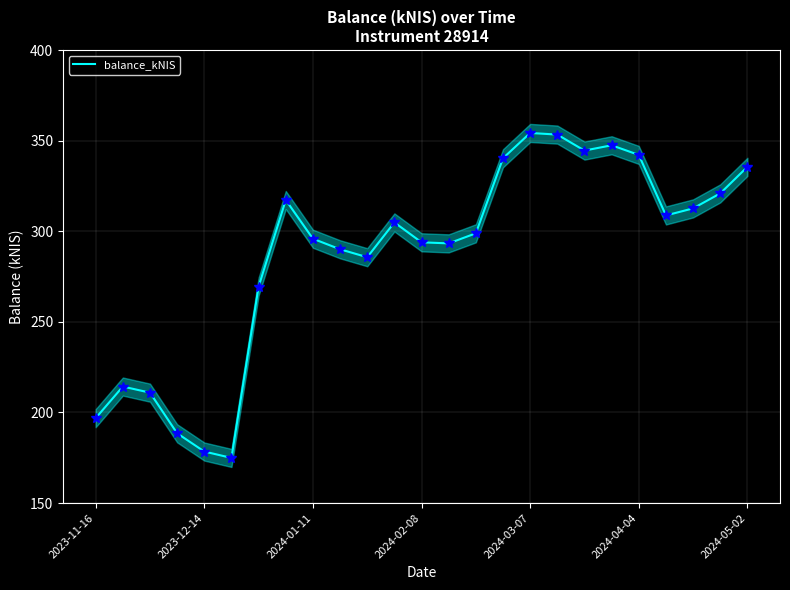

What is the maximum value for balance_kNIS?

354.3